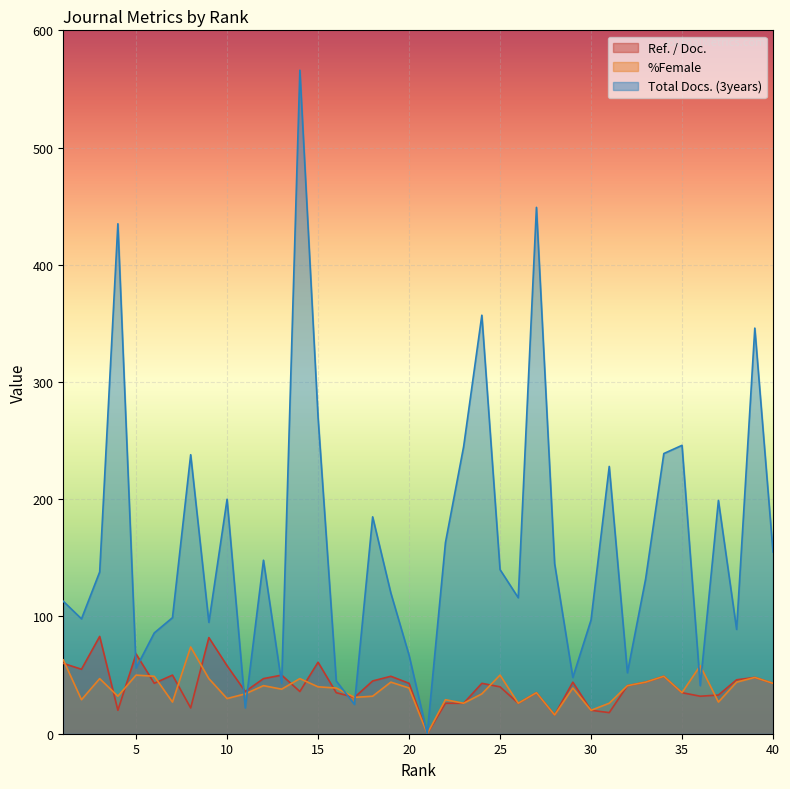

Reading left to right, extract all data points from this chart.

Ref. / Doc.: 60	55	83	20	68	43	50	22	82	58	36	47	50	36	61	35	31	45	49	43	0	26	26	43	40	26	35	16	44	20	18	41	44	49	35	32	33	46	48	43
%Female: 63	29	47	32	50	49	27	74	47	30	34	41	38	47	40	39	31	32	44	39	0	29	26	34	50	26	35	16	39	20	26	41	44	49	35	58	27	44	48	43
Total Docs. (3years): 113	98	138	435	56	86	99	238	95	200	22	148	43	566	270	45	25	185	120	67	0	163	245	357	140	116	449	145	48	97	228	52	132	239	246	41	199	89	346	155